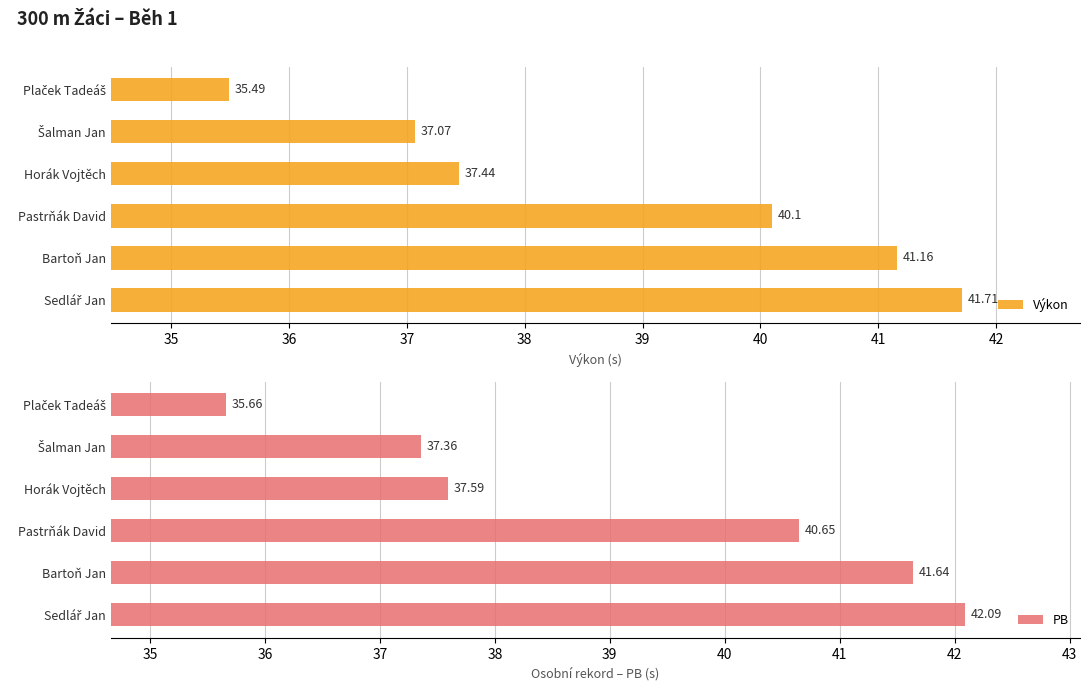

How many groups of bars are there?

6